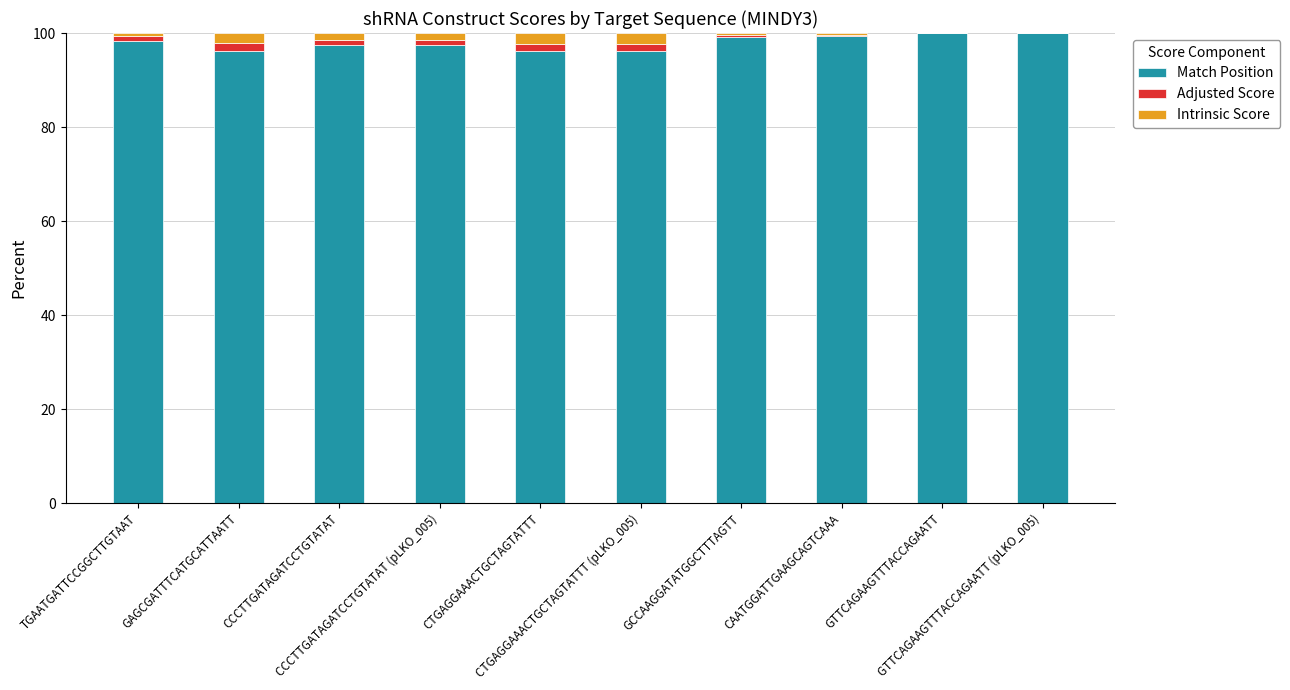

What is the sum of all Match Position values?

980.0